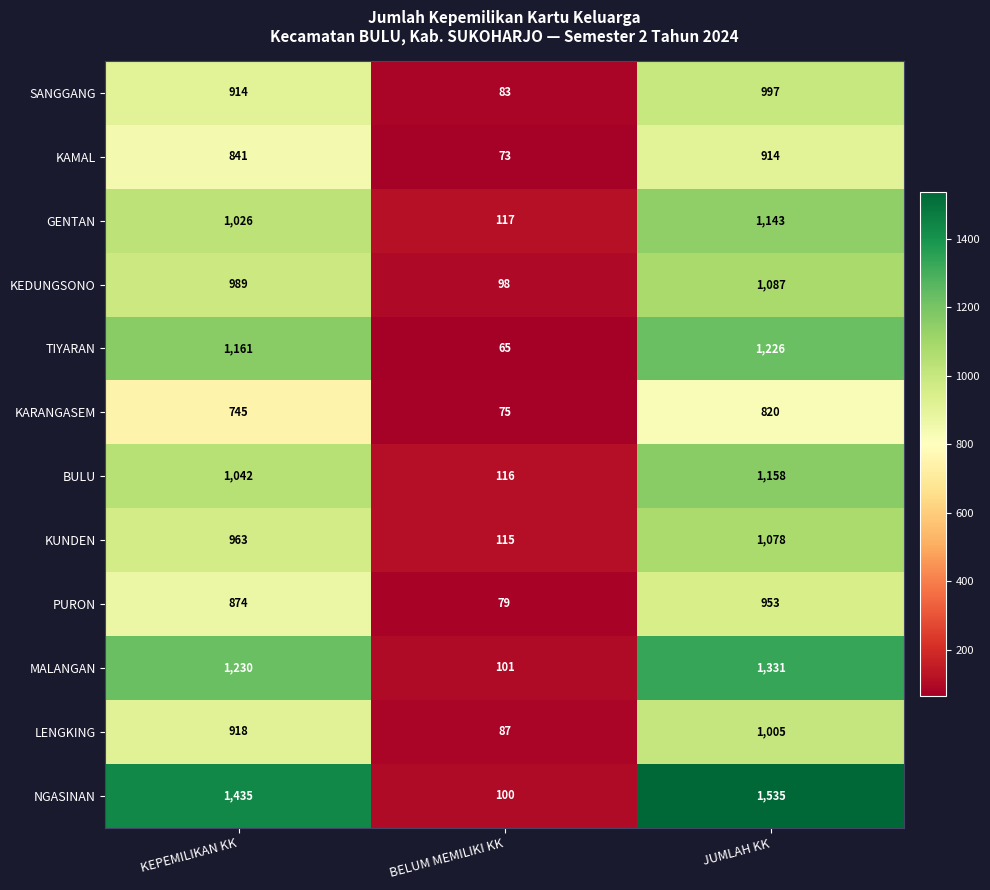

List the series in order of their peak value, highest first.

NGASINAN, MALANGAN, TIYARAN, BULU, GENTAN, KEDUNGSONO, KUNDEN, LENGKING, SANGGANG, PURON, KAMAL, KARANGASEM